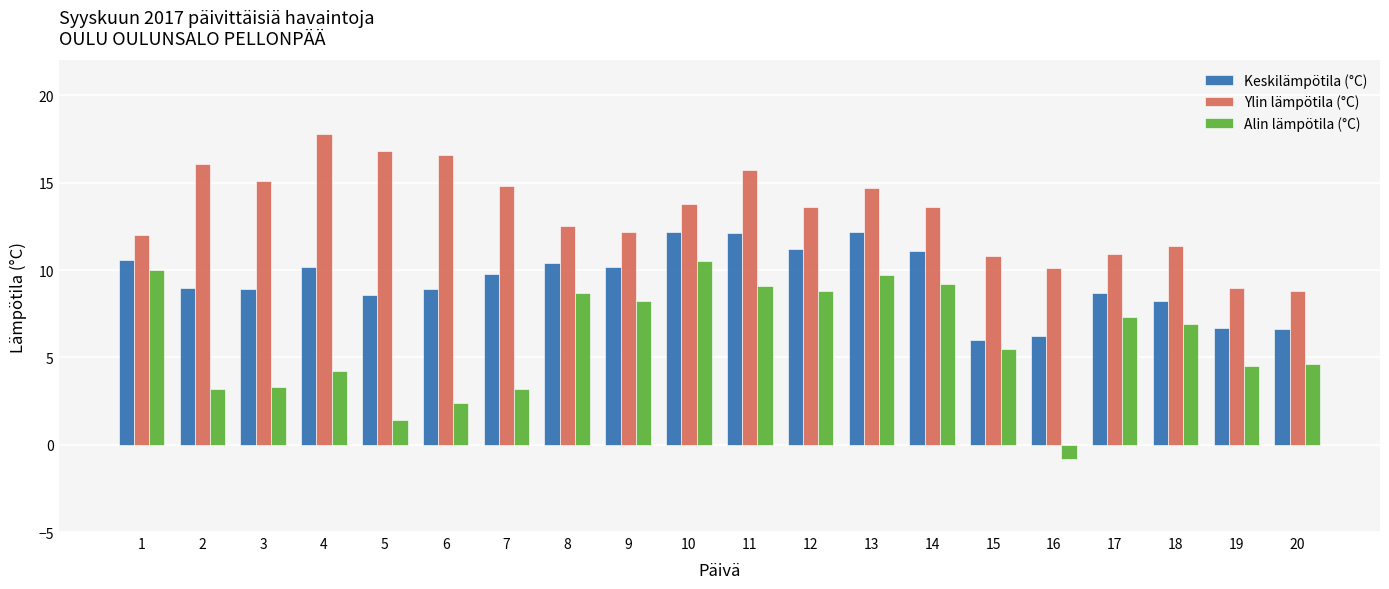

Is the value of Keskilämpötila (°C) at 4 greater than the value of Ylin lämpötila (°C) at 18?

No